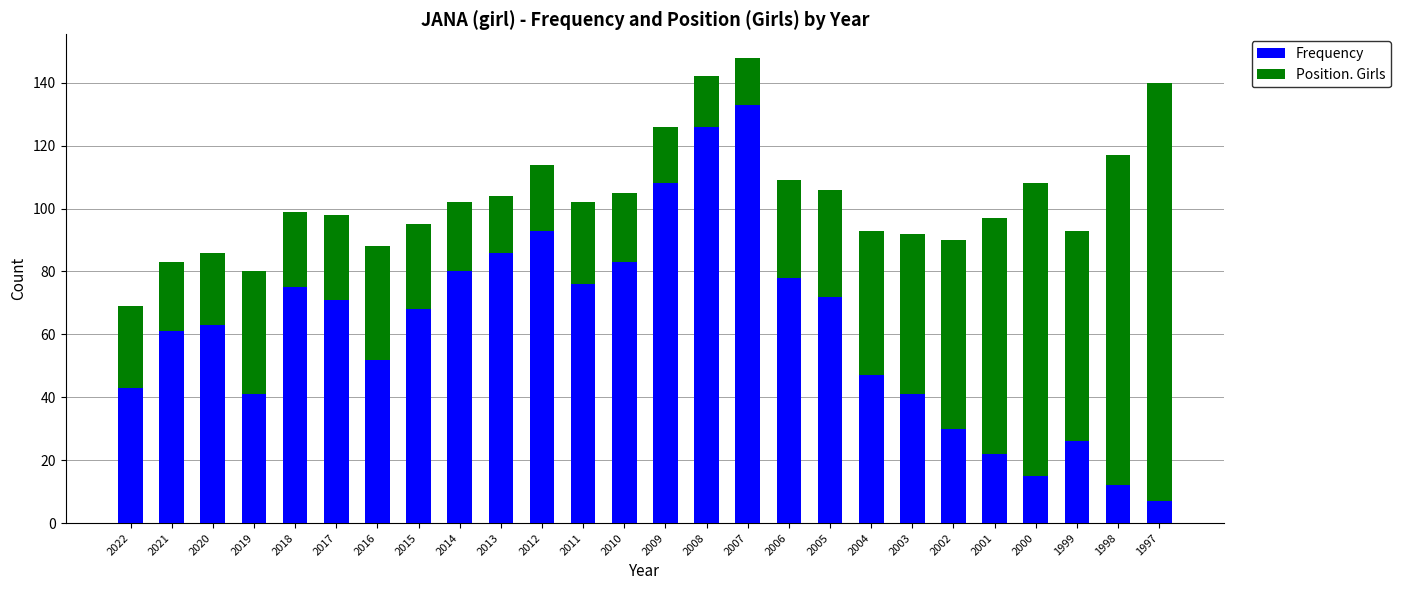

What is the highest value of the Frequency series?

133